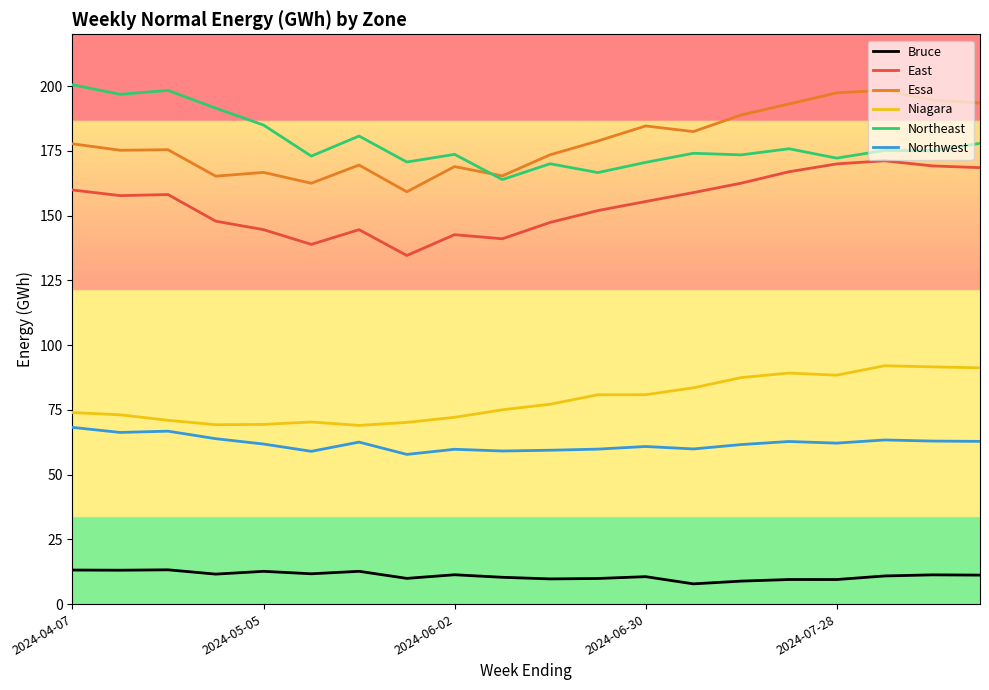

True or false: East and Northeast intersect in this chart.

False